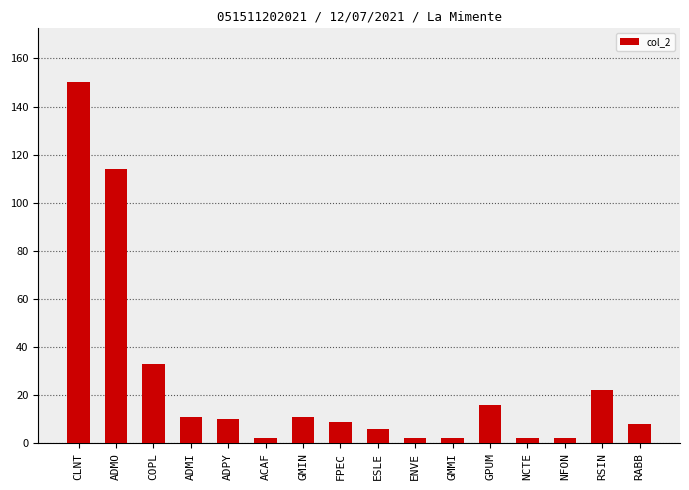

How many bars are there in total?

16